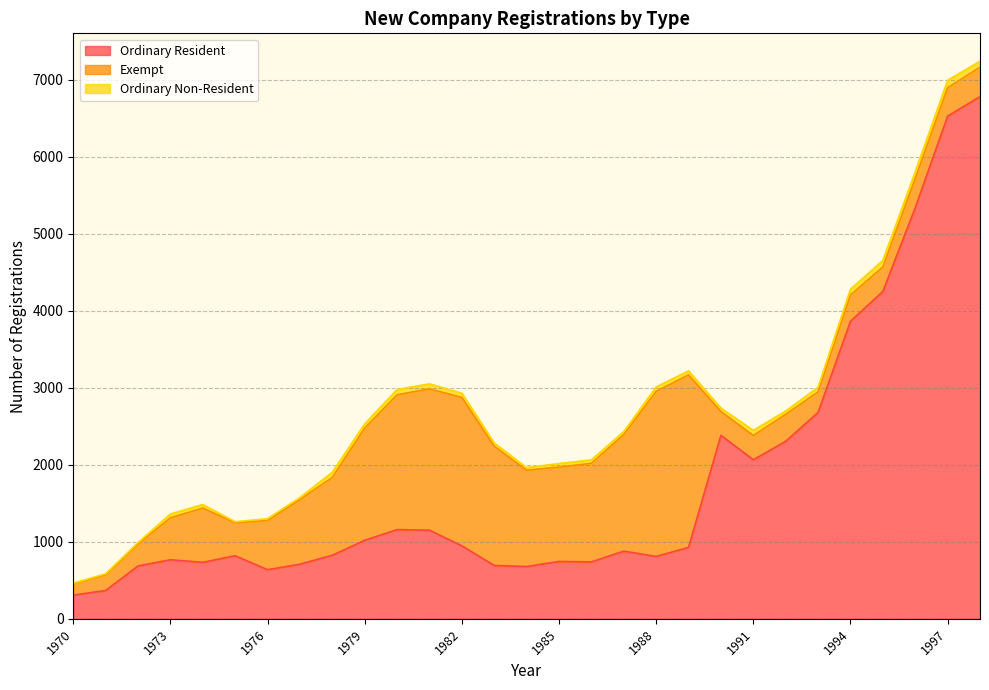

At which category does the chart reach its peak across all series?

1998